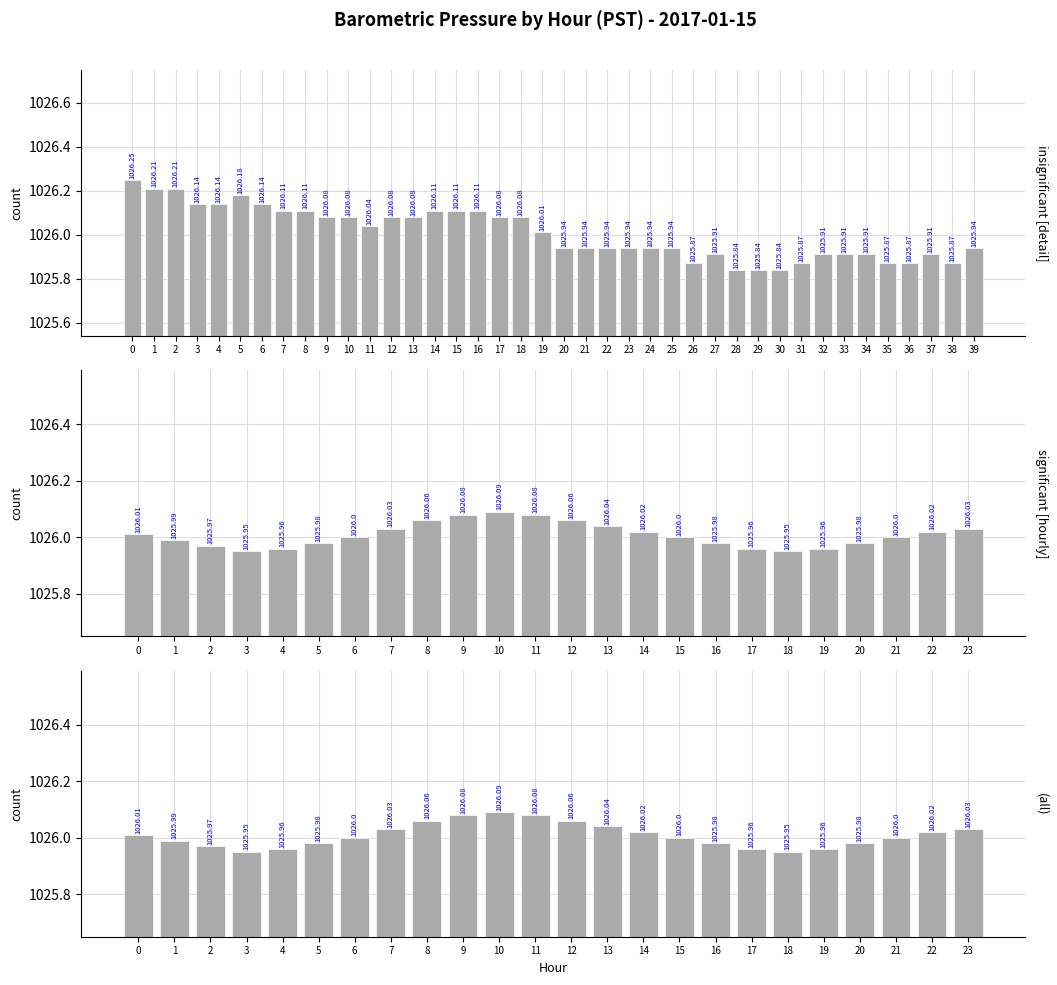

Does the chart contain stacked bars?

No